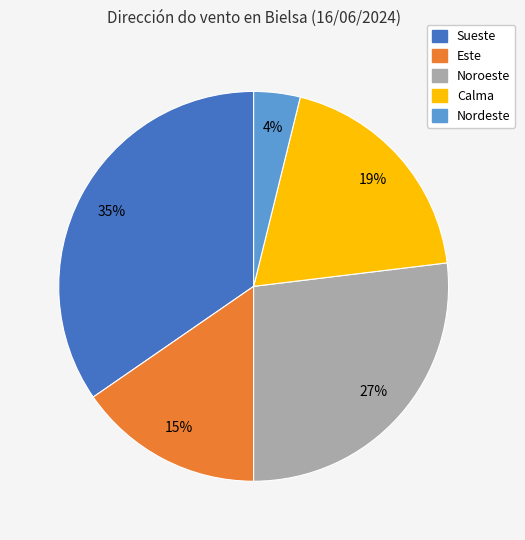

Is there any slice that represents more than half of the pie?

No